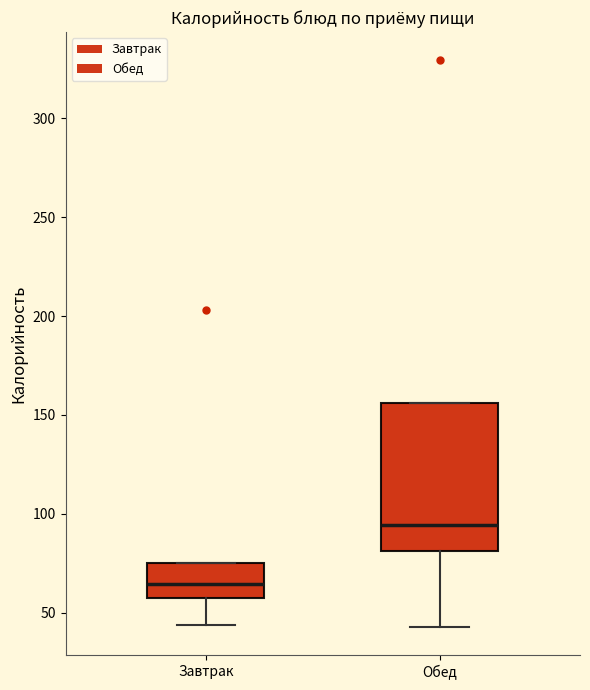

Comparing the boxes themselves (not the whiskers), which one is the tallest?

Обед